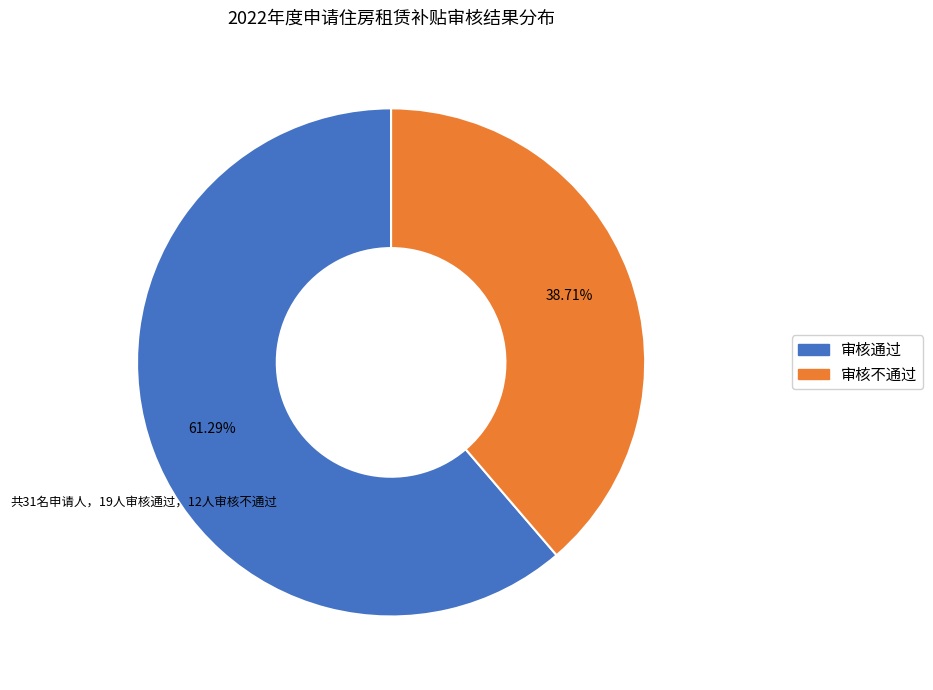

Which has a higher value, 审核不通过 or 审核通过?

审核通过